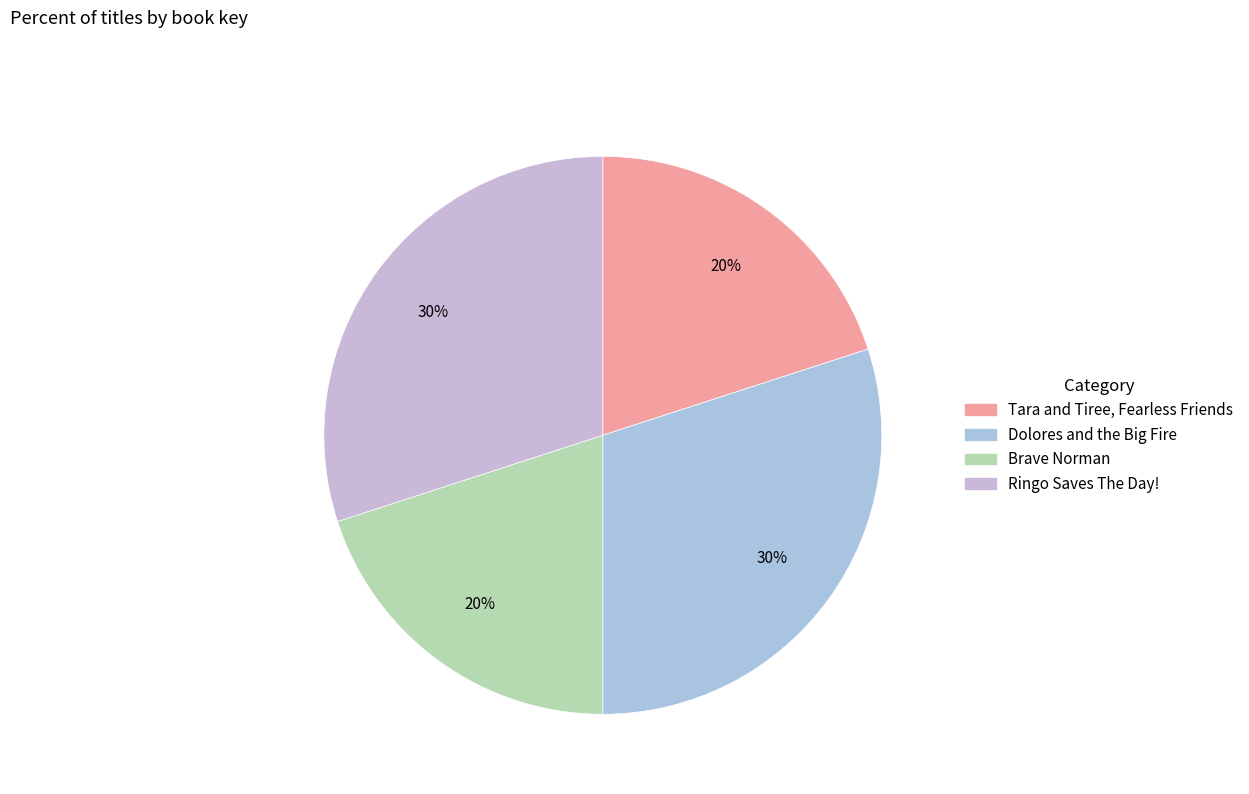

Which category has the biggest portion of the pie?

Dolores and the Big Fire